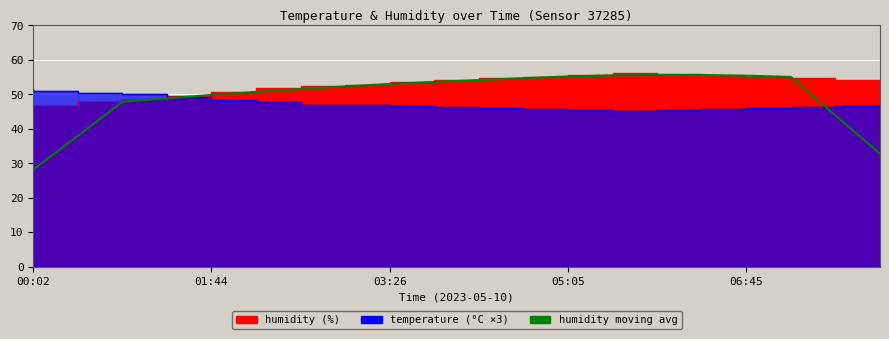

What is the ratio of the value at 5 to the value at 12?

0.9